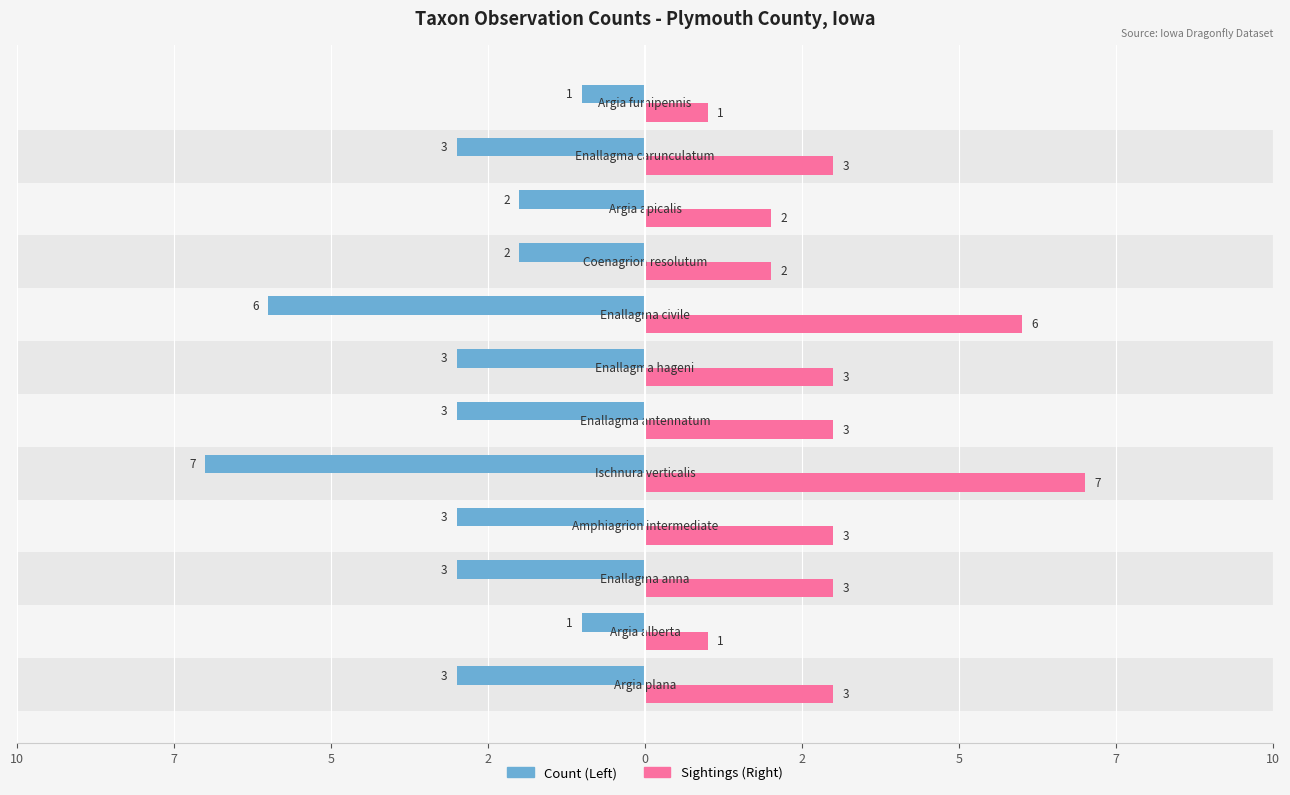

What are all the series names shown in the legend?

Count (Left), Sightings (Right)